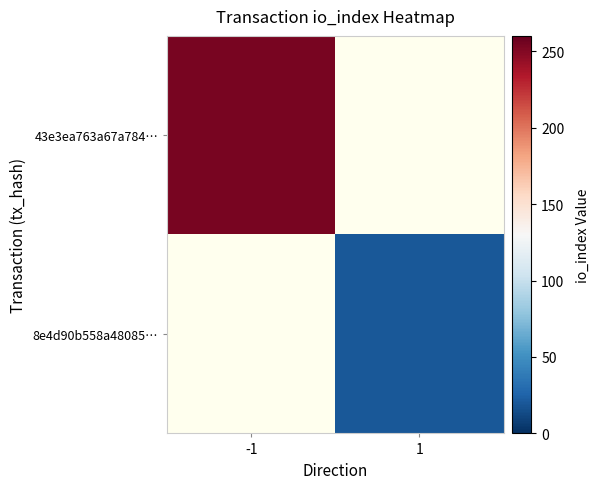

Which label corresponds to the largest value in the chart?

-1